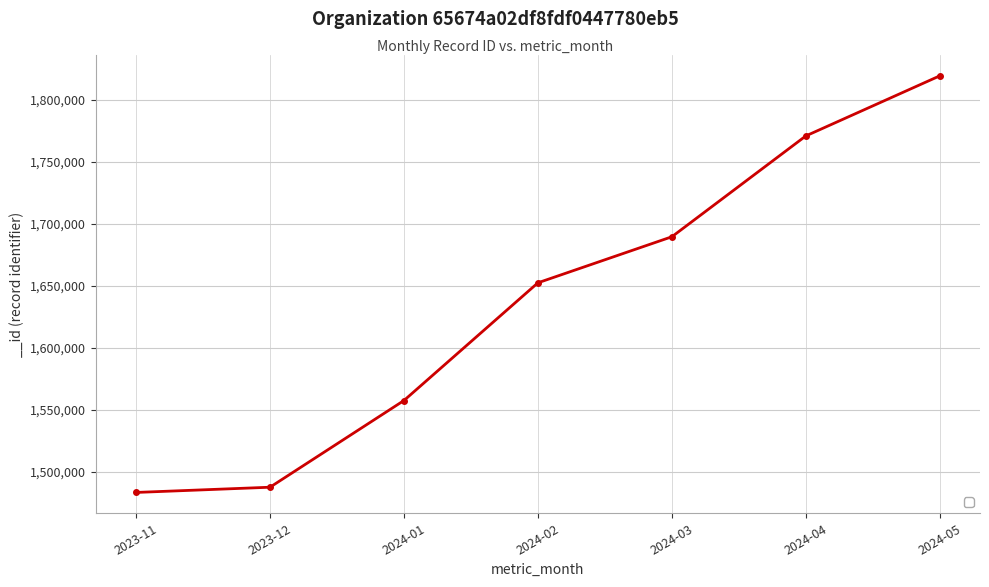

Reading right to left, transcribe all the data shown in this chart.

2024-05=1819566	2024-04=1771040	2024-03=1689606	2024-02=1652424	2024-01=1557358	2023-12=1487329	2023-11=1483110